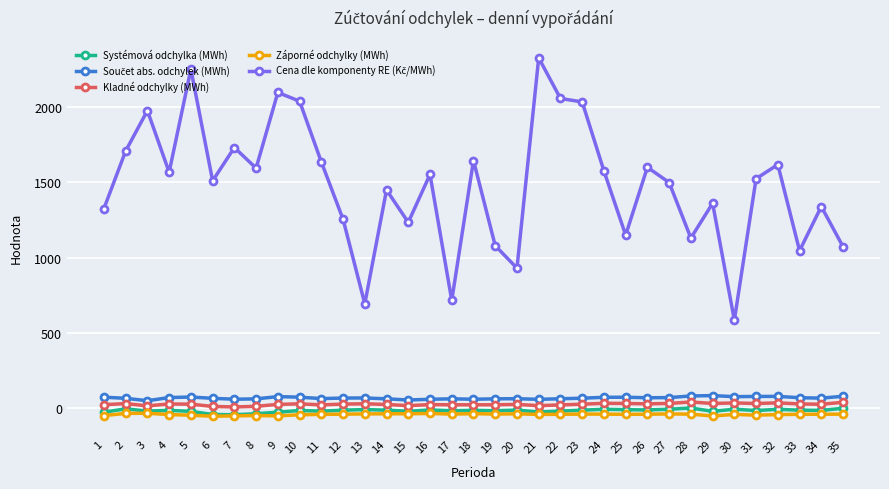

What is the minimum value shown in the chart?

-53.8